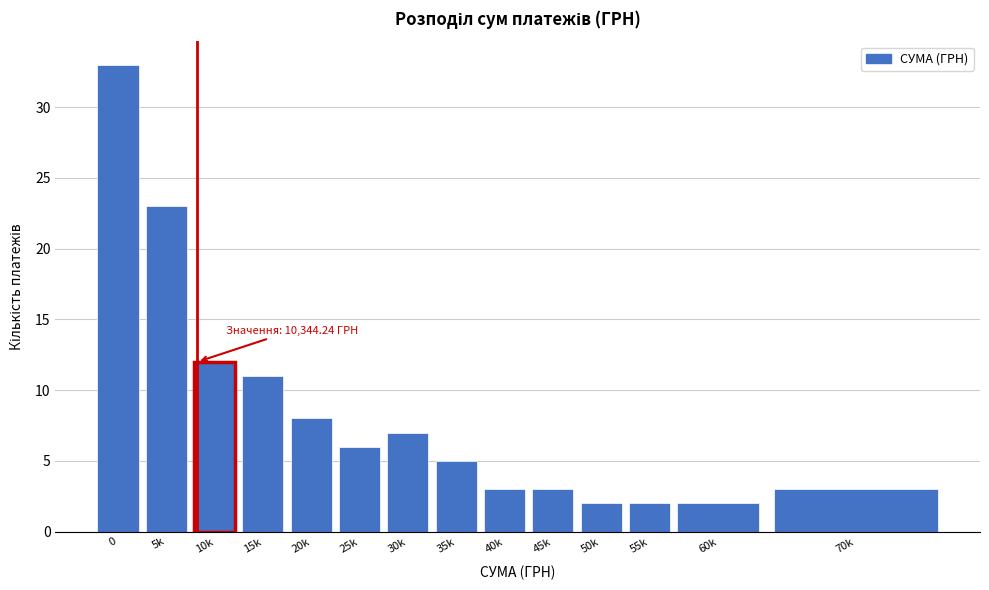

Reading right to left, what are all the values shown in this chart?

3	2	2	2	3	3	5	7	6	8	11	12	23	33